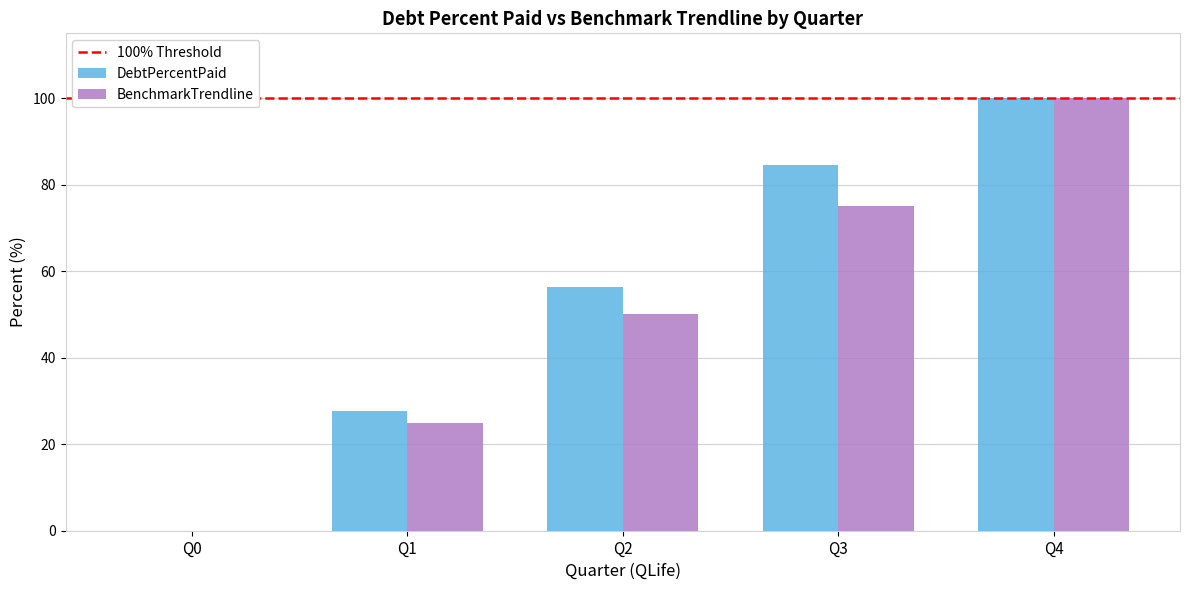

The value of BenchmarkTrendline at Q3 is 75.0. True or false?

True